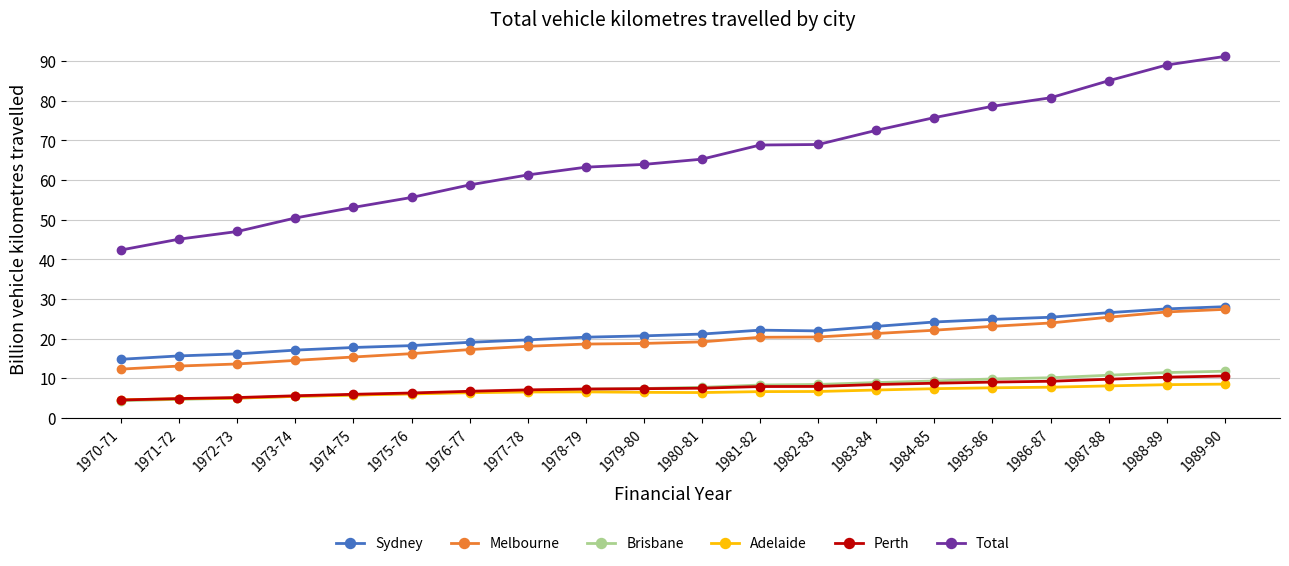

What is the greatest value displayed?

91.2